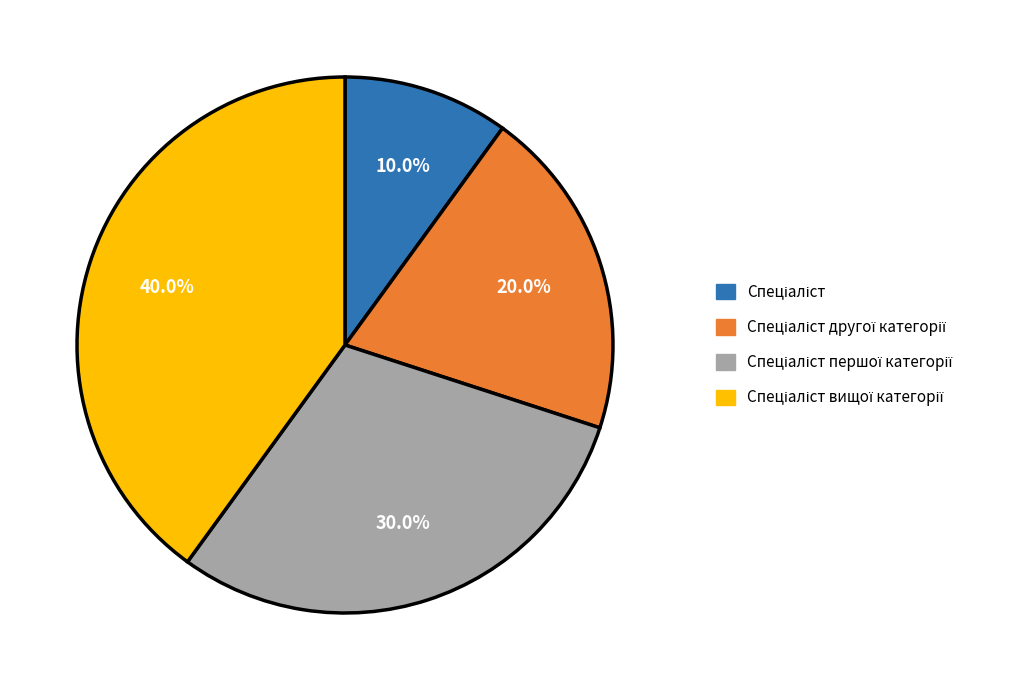

Is there any slice that represents more than half of the pie?

No